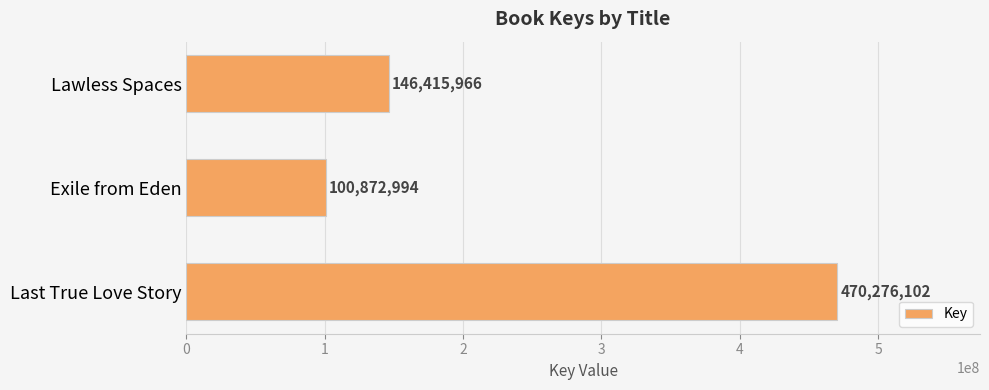

Reading bottom to top, what are all the values shown in this chart?

470276102	100872994	146415966